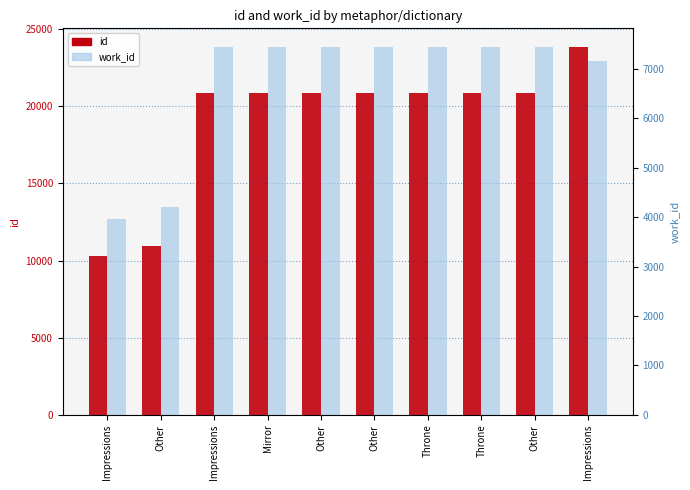

Between Mirror and Other, which series saw the biggest shift?

id